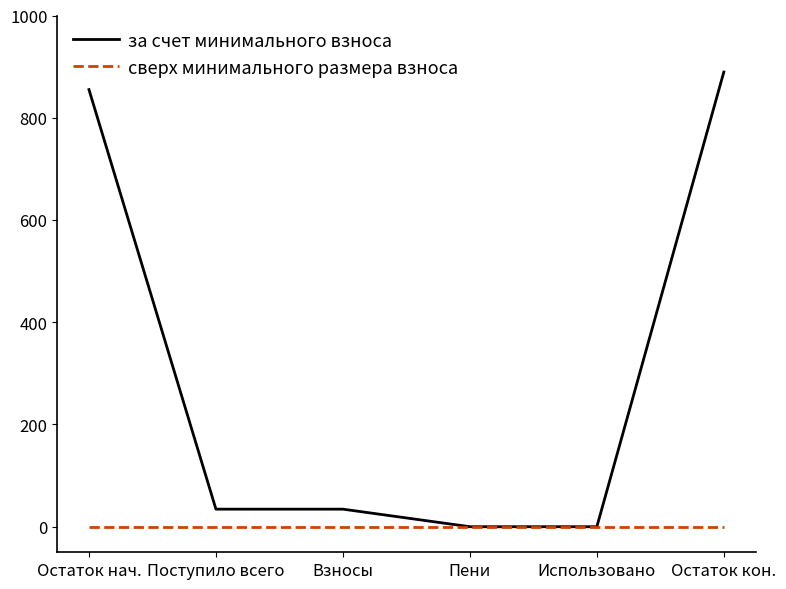

What is the highest value of the за счет минимального взноса series?

889.4